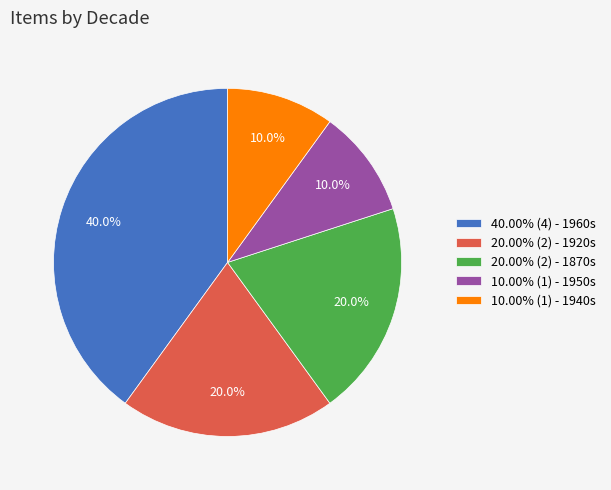

How many segments does this pie chart have?

5